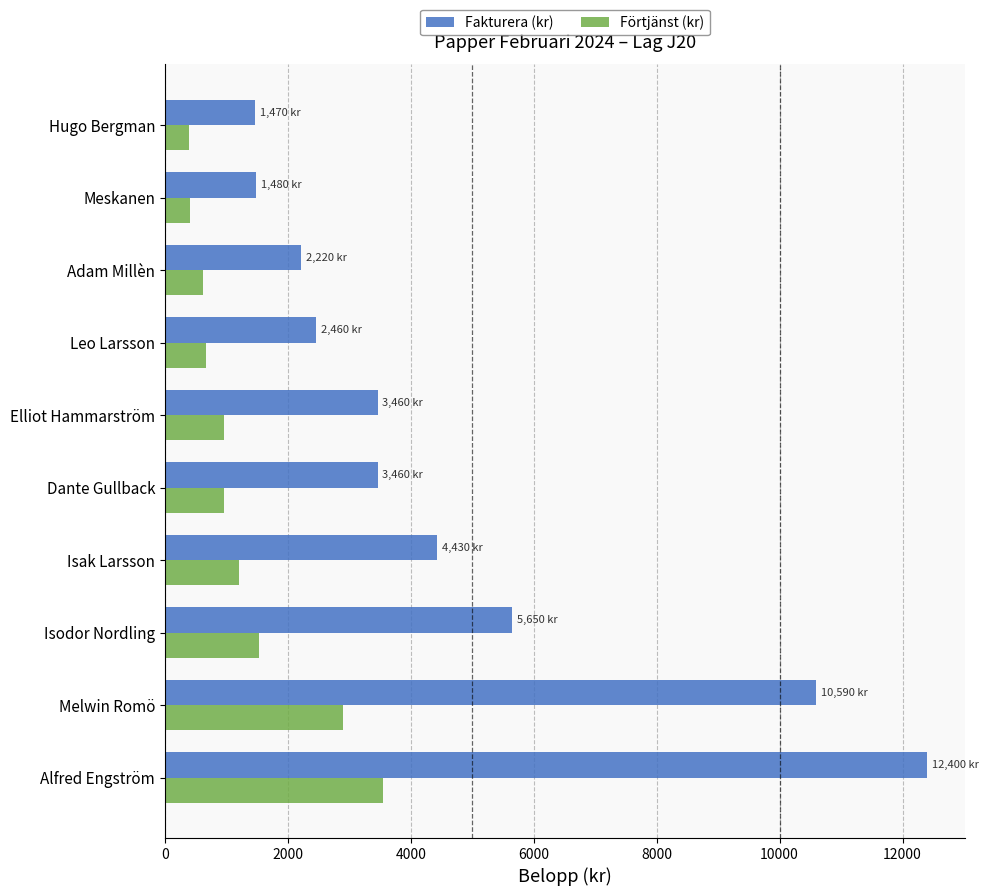

Which category has the highest value across all series?

Alfred Engström